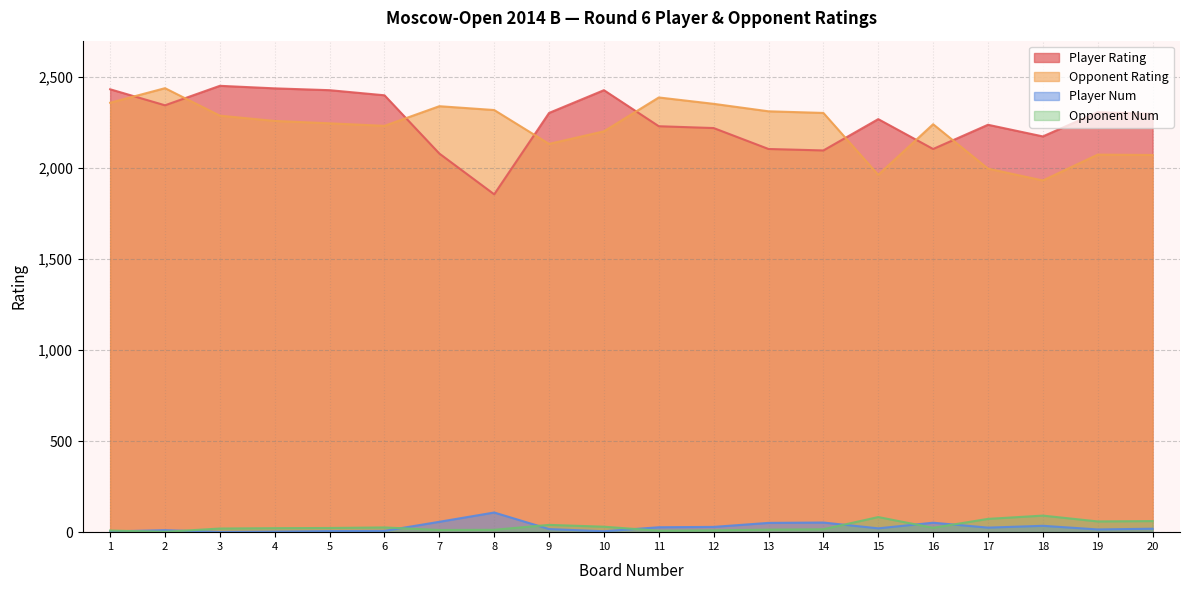

Reading left to right, what are all the values shown in this chart?

Player Rating: 1=2433	2=2345	3=2452	4=2438	5=2428	6=2400	7=2080	8=1856	9=2303	10=2428	11=2230	12=2220	13=2105	14=2097	15=2269	16=2105	17=2238	18=2174	19=2307	20=2298
Opponent Rating: 1=2359	2=2439	3=2288	4=2259	5=2246	6=2232	7=2340	8=2319	9=2133	10=2202	11=2388	12=2353	13=2312	14=2303	15=1963	16=2241	17=1997	18=1932	19=2074	20=2072
Player Num: 1=4	2=11	3=1	4=3	5=6	6=7	7=57	8=108	9=17	10=5	11=27	12=29	13=51	14=53	15=21	16=52	17=25	18=35	19=15	20=19
Opponent Num: 1=9	2=2	3=20	4=22	5=23	6=26	7=12	8=13	9=40	10=30	11=8	12=10	13=14	14=16	15=83	16=24	17=73	18=91	19=59	20=61